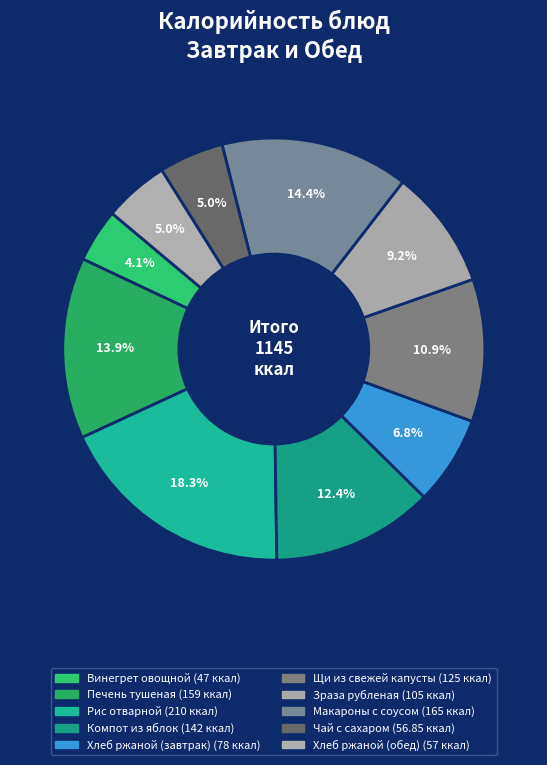

What is the change in value from Печень тушеная to Макароны с соусом?

+6.0